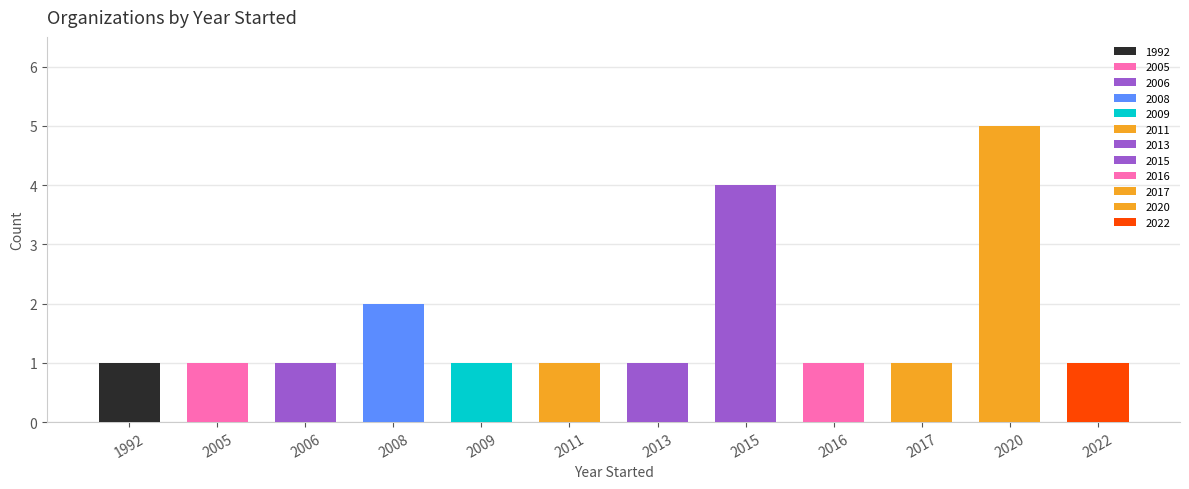

Reading right to left, extract all data points from this chart.

1	5	1	1	4	1	1	1	2	1	1	1